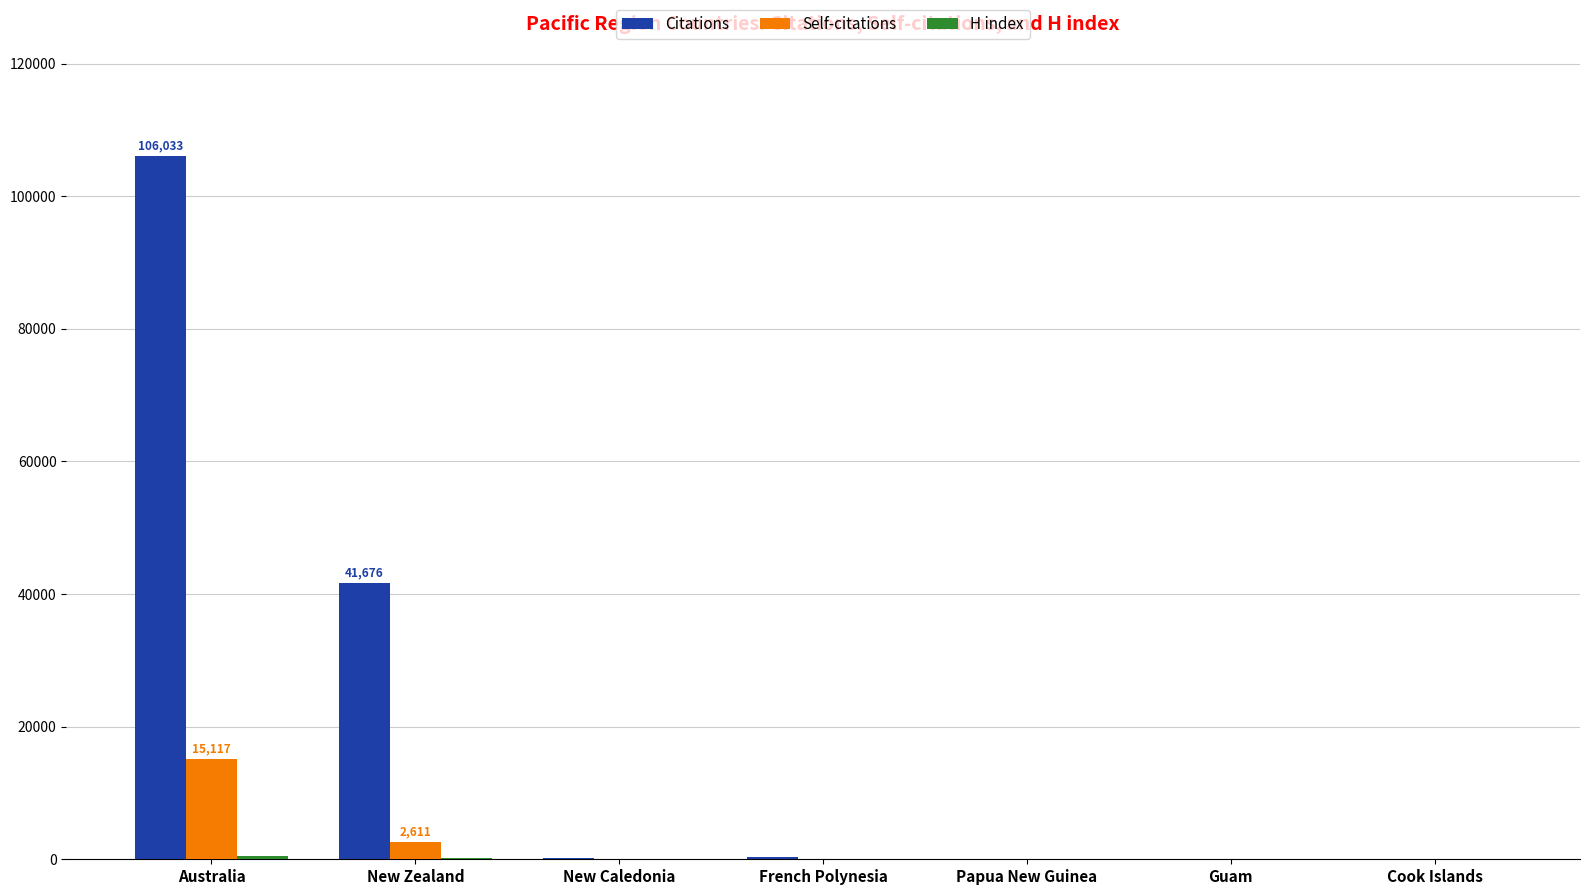

True or false: Citations has a value of 22322 at Australia.

False